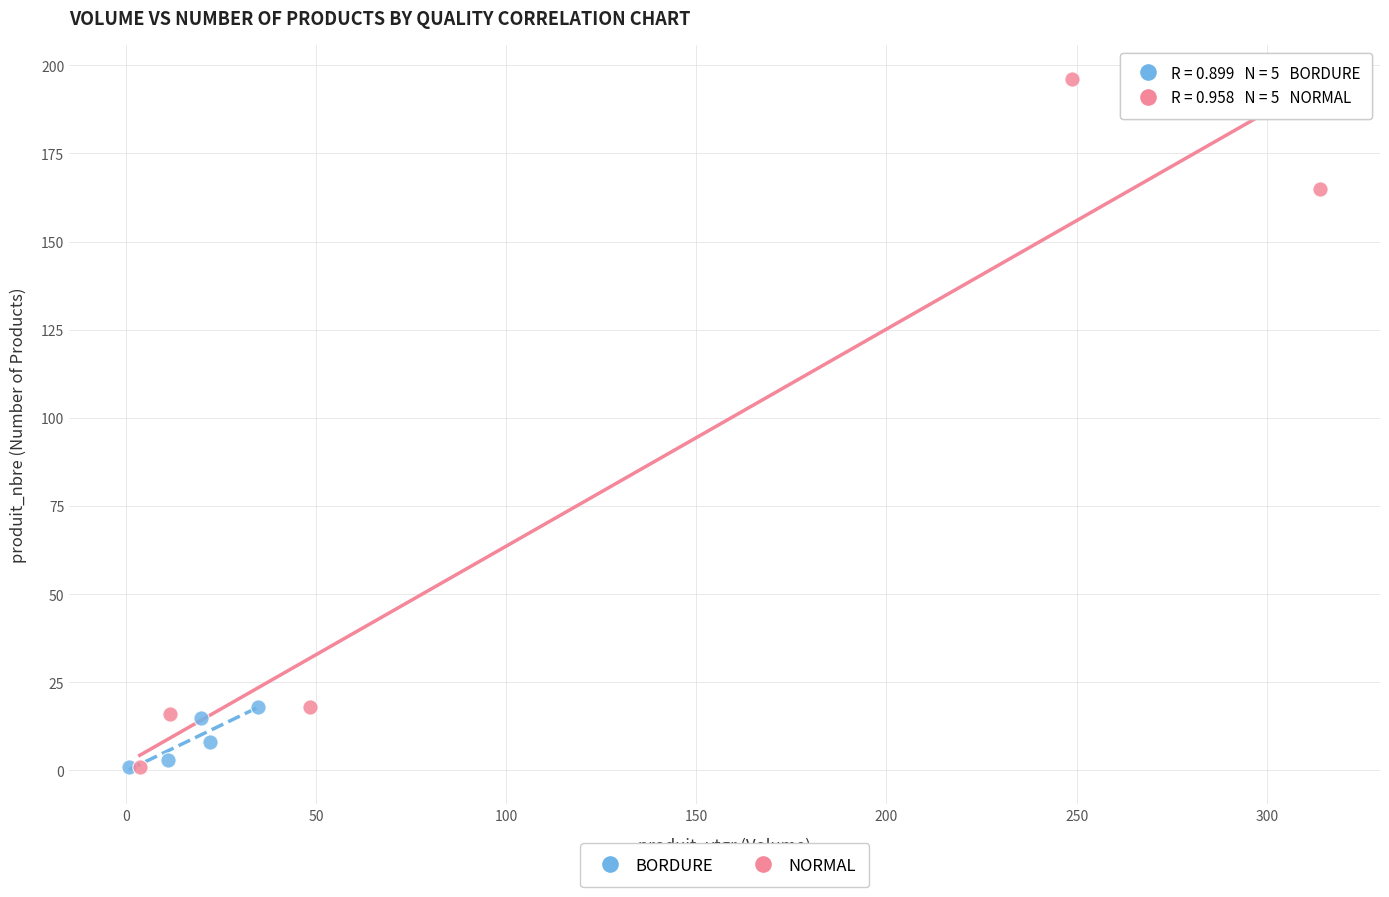

Which series reaches the maximum Y coordinate?

NORMAL